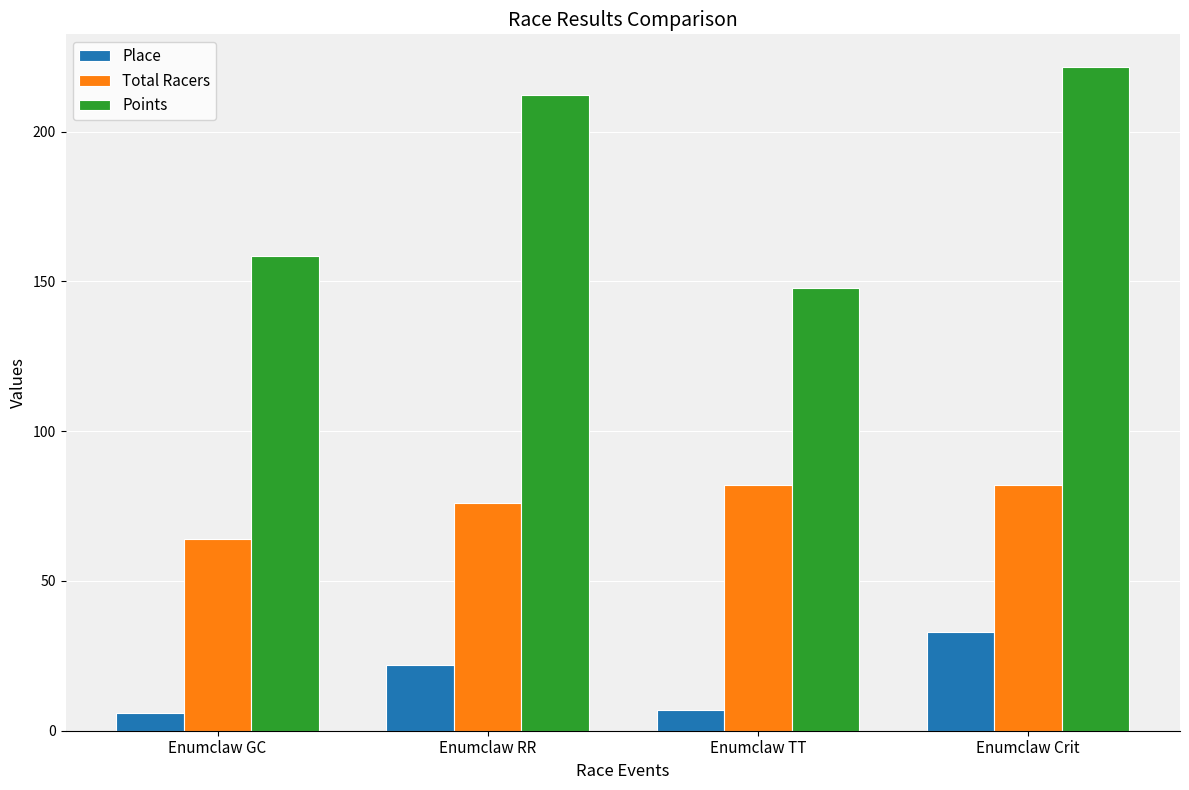

What is the difference between the maximum and minimum values in the Place series?

27.0